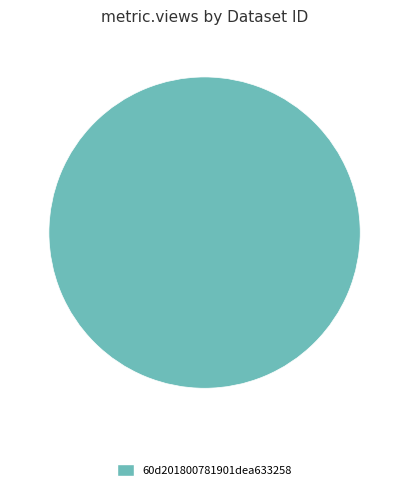

The 60d201800781901dea633258 slice represents 100% of the pie. True or false?

True